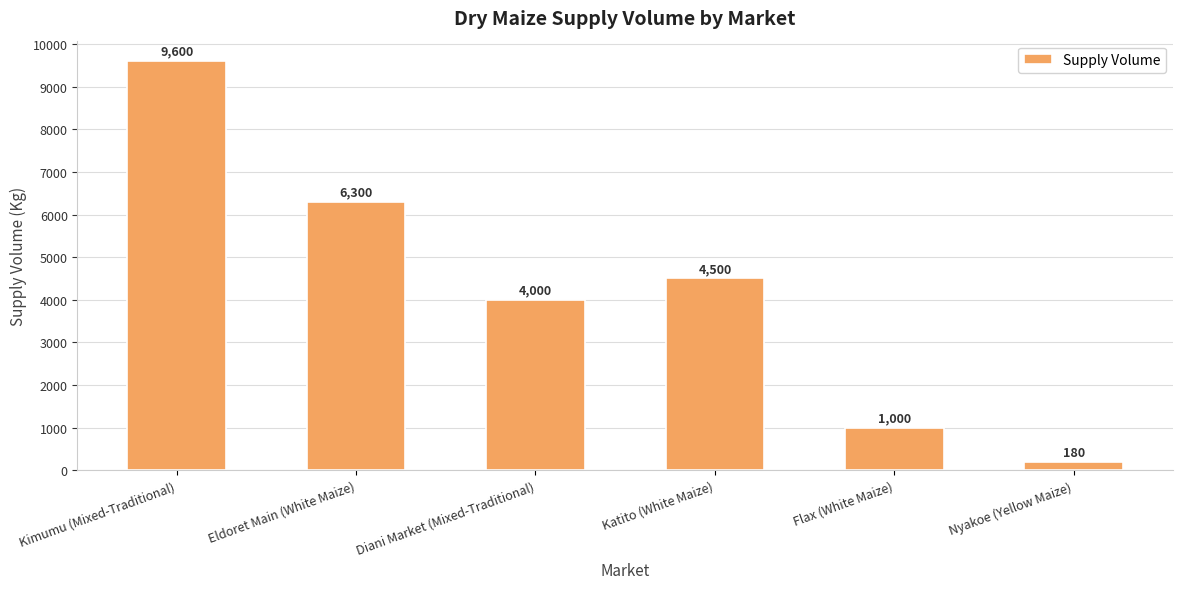

What is the difference between the maximum and minimum values?

9420